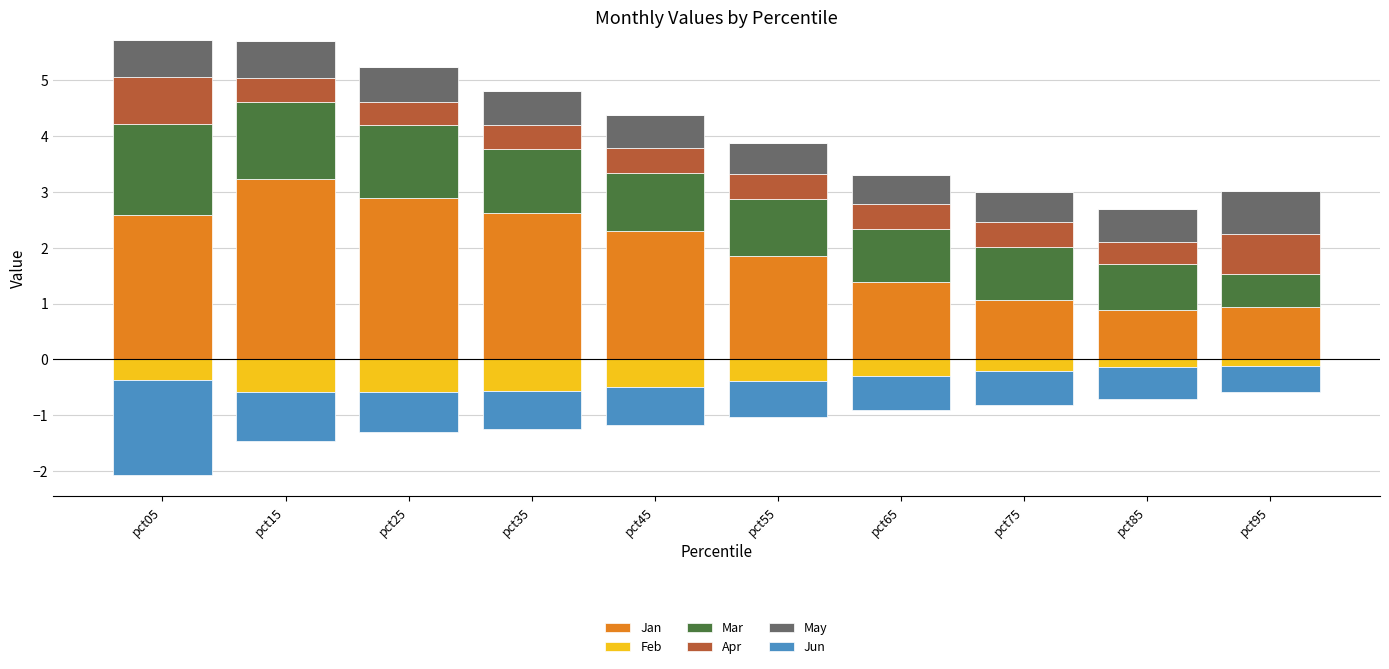

What is the greatest value displayed?

3.2